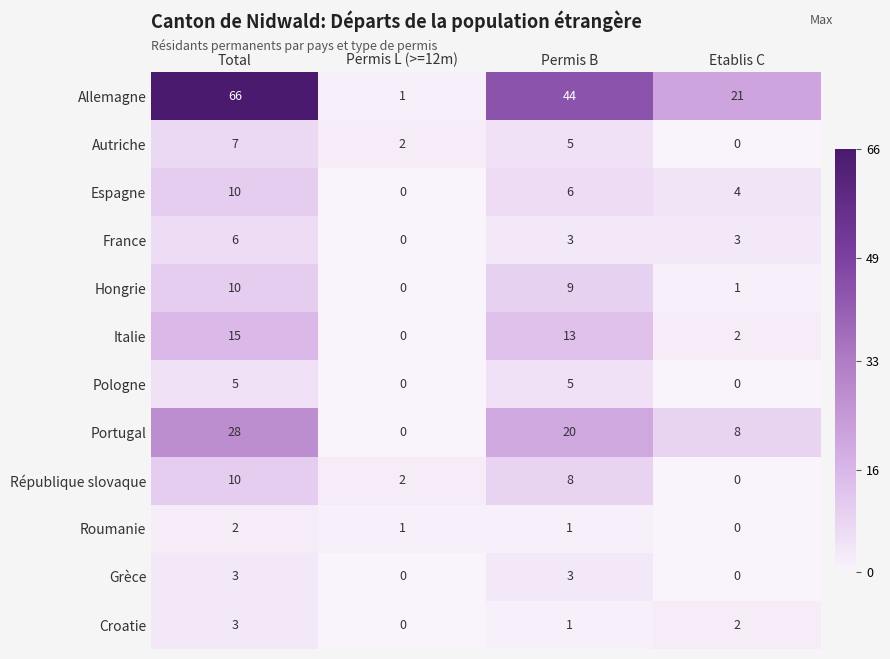

List the labels in order of Allemagne value, smallest first.

Permis L (>=12m), Etablis C, Permis B, Total